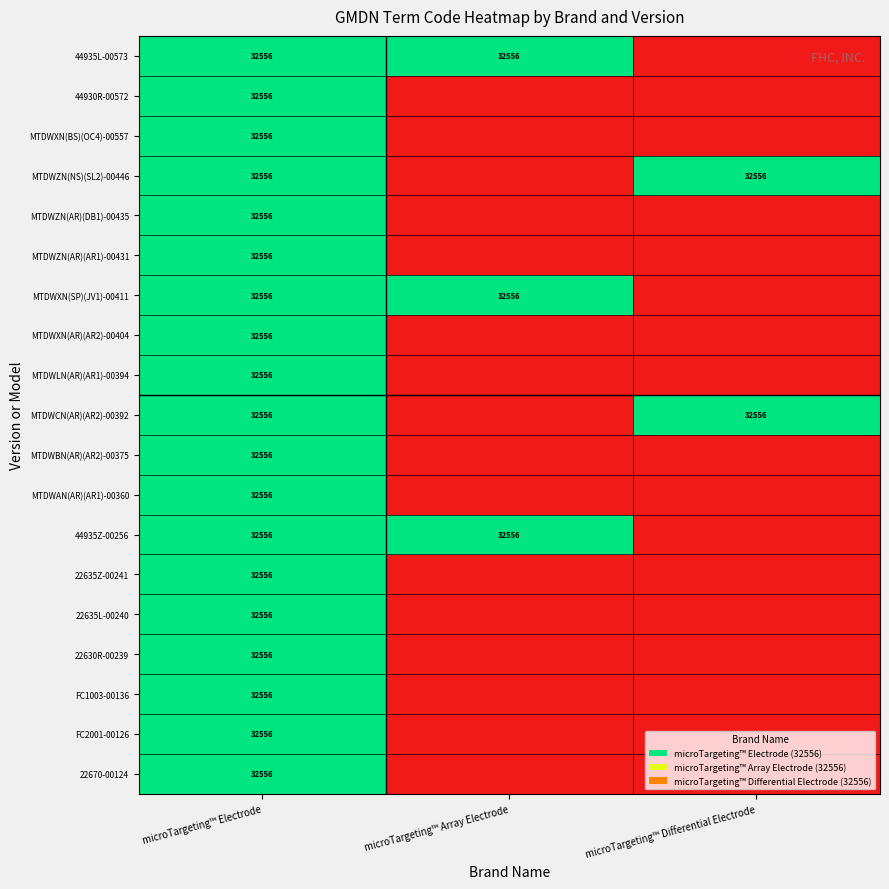

What is the total value across all series at microTargeting™ Electrode?

618564